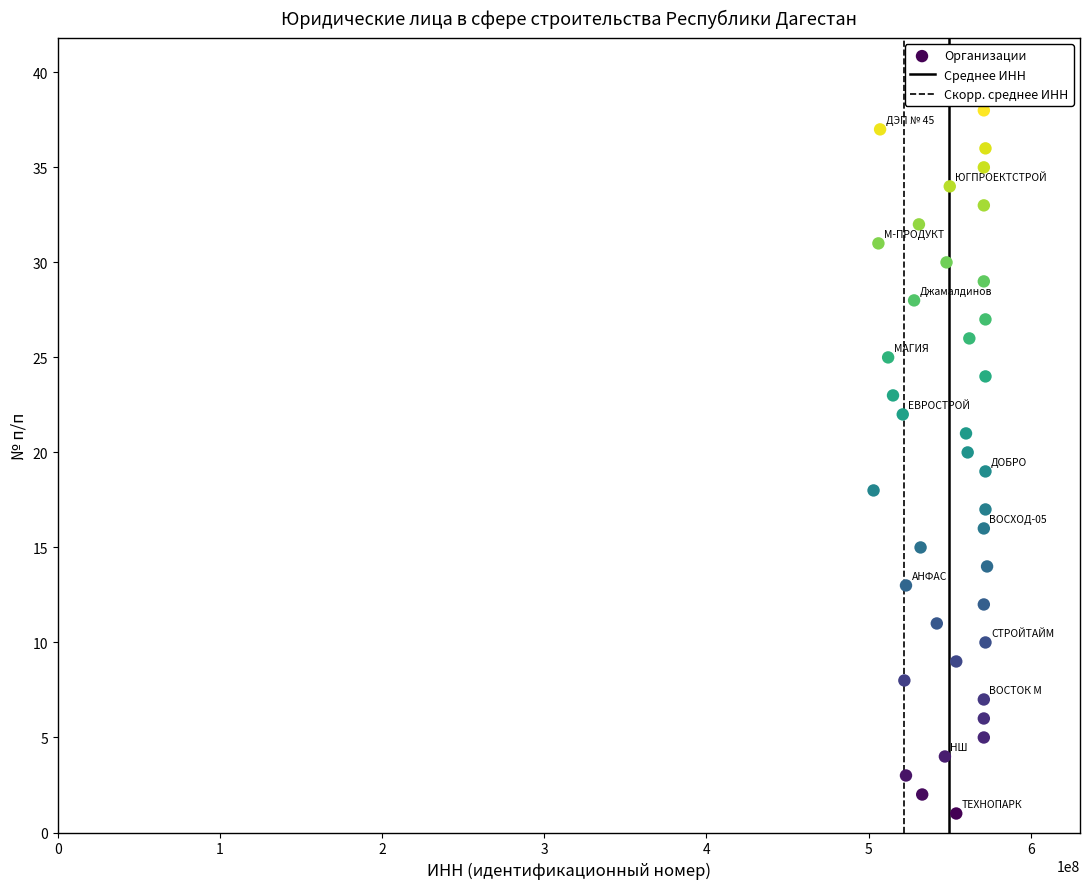

What is the range of X values (max minus min)?

70000279